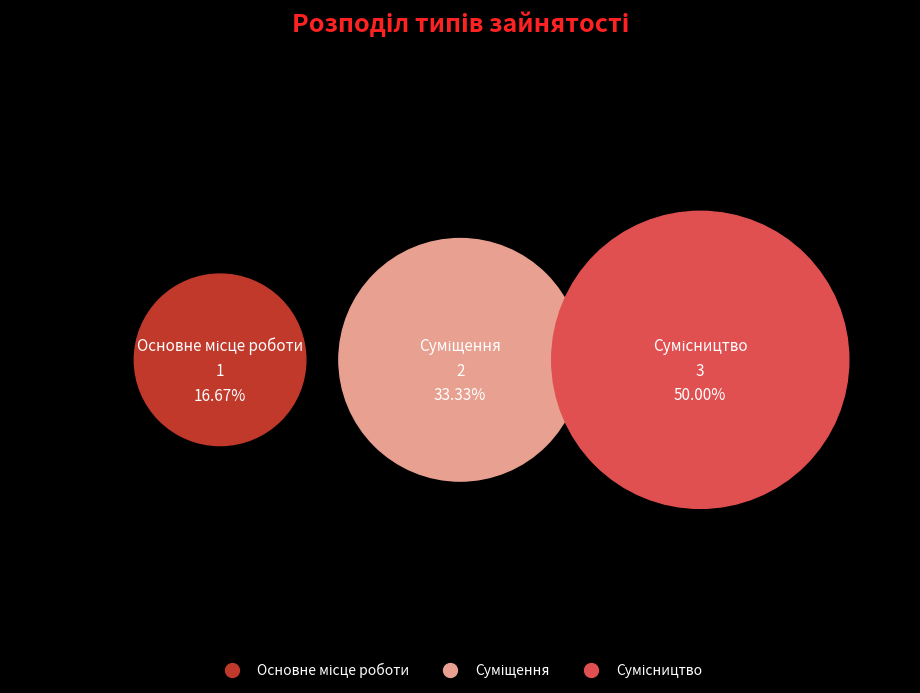

Do Сумісництво and Суміщення together represent more than half of the pie?

Yes